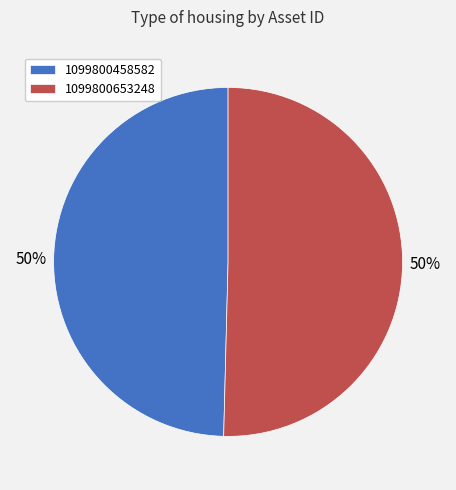

Approximately how many times larger is the value at 1099800653248 compared to 1099800458582?

1.0